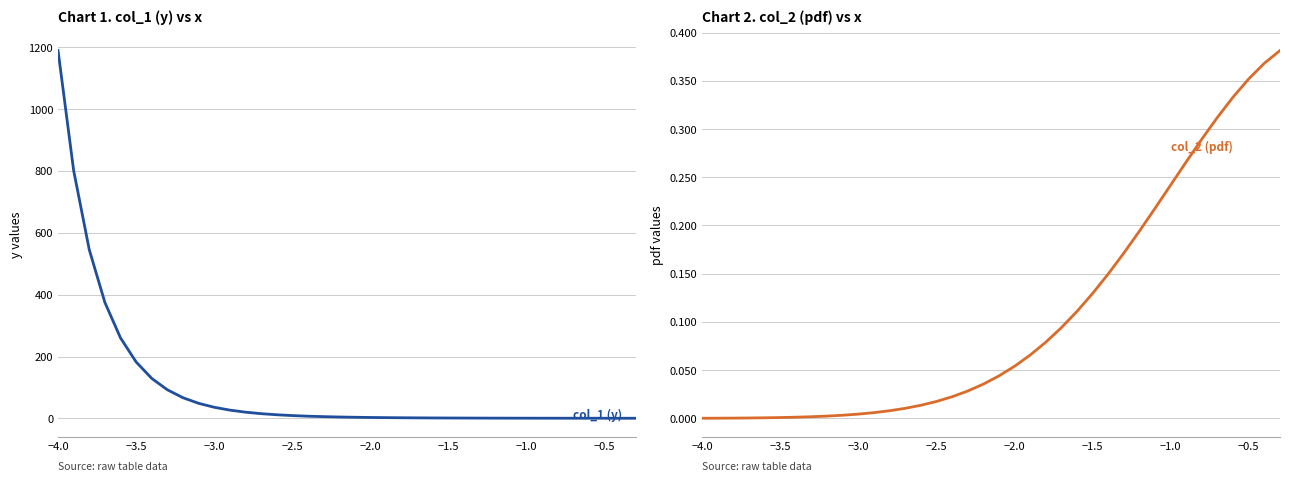

What is the difference between the maximum and second lowest values in the col_2 (pdf) series?

0.4